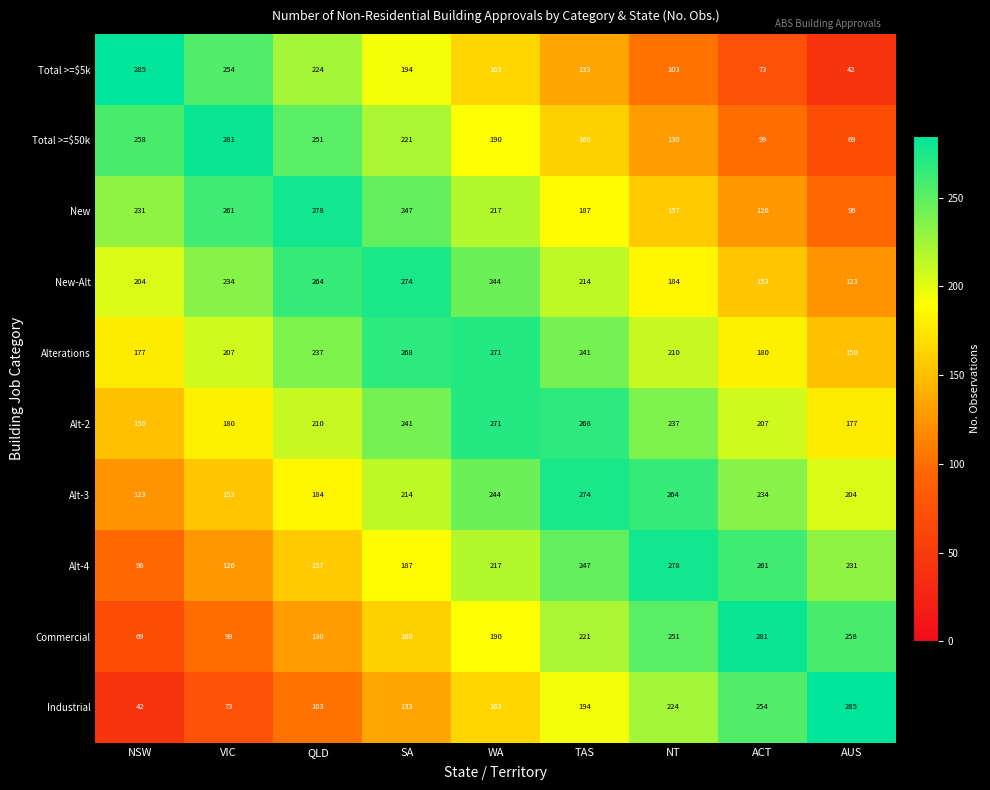

What is the spread (max minus min) of values at QLD?

175